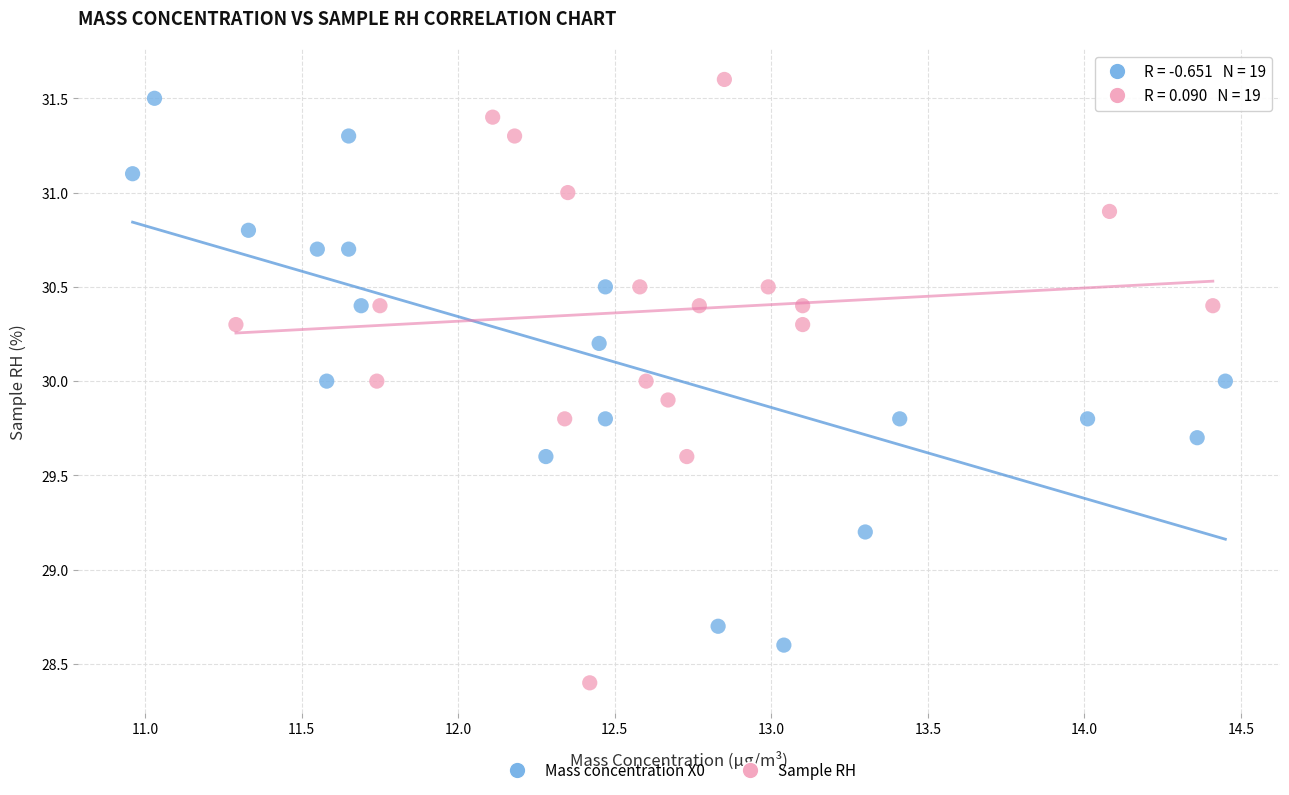

What are all the series names shown in the legend?

Mass concentration X0, Sample RH